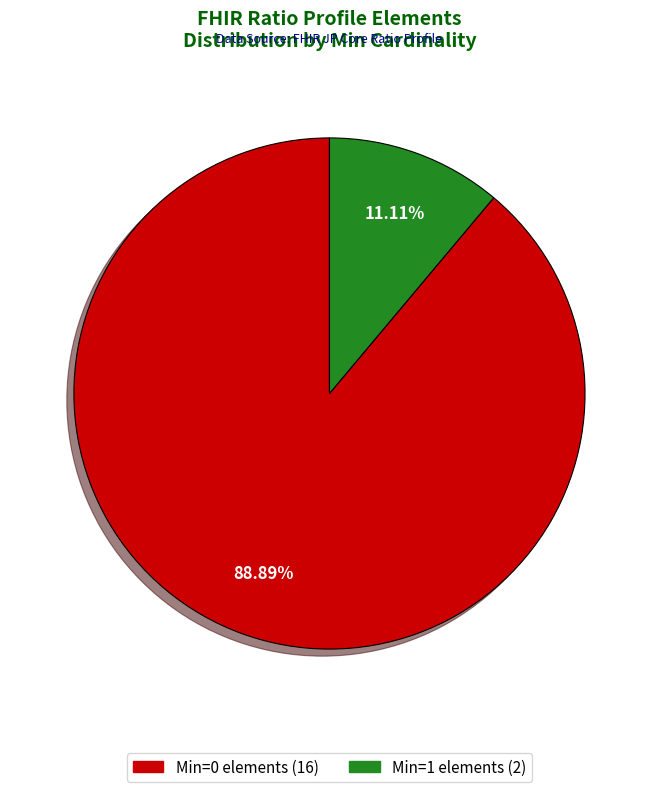

Is there any slice that represents more than half of the pie?

Yes